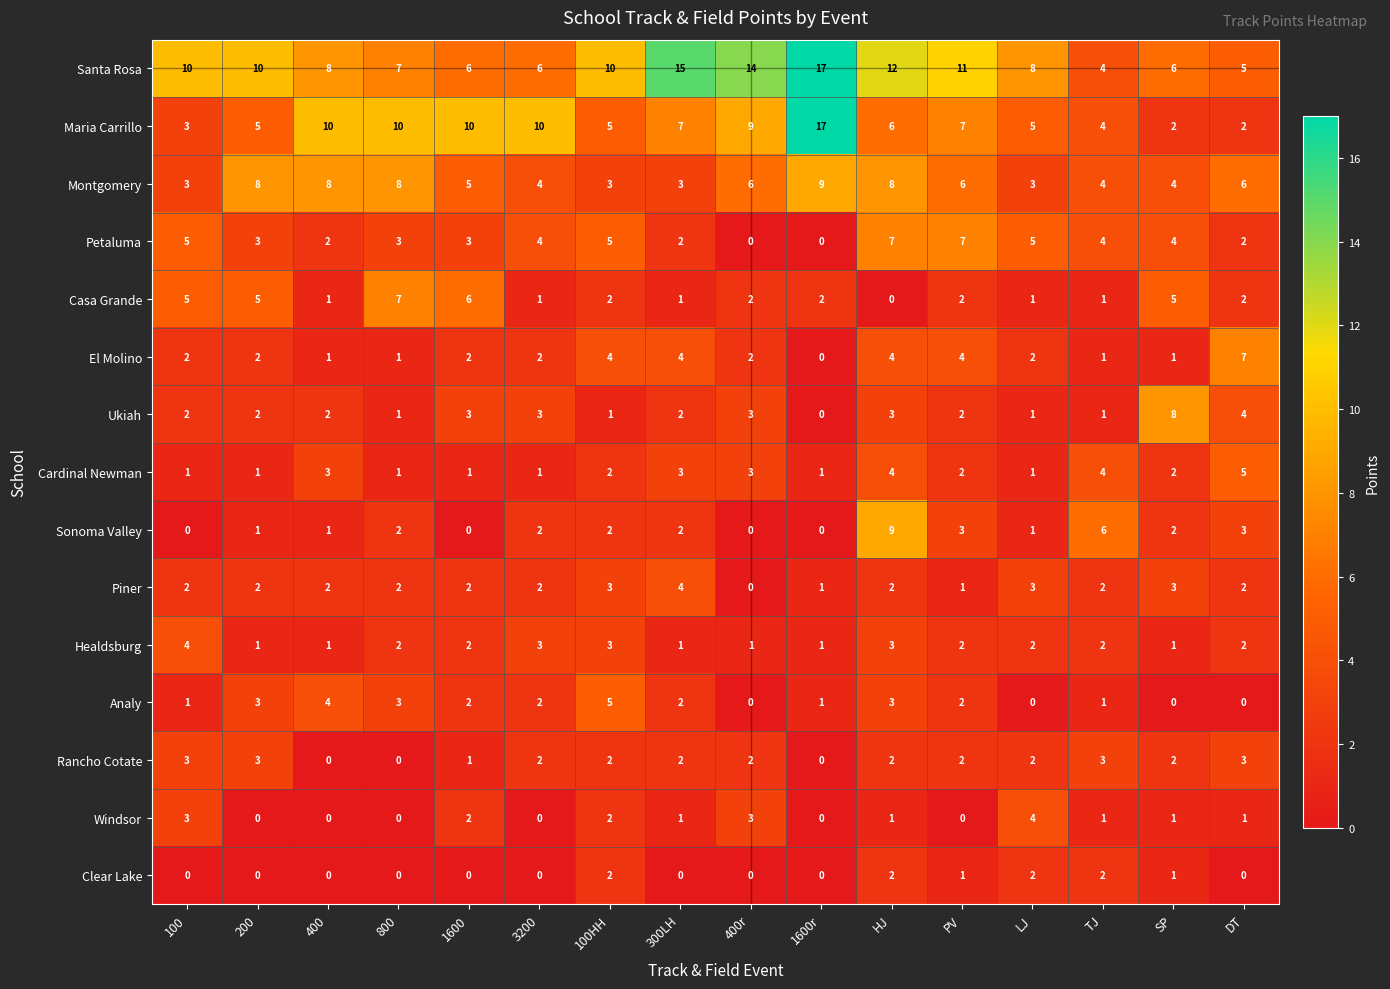

Is the value of Sonoma Valley at LJ greater than the value of Ukiah at 400r?

No